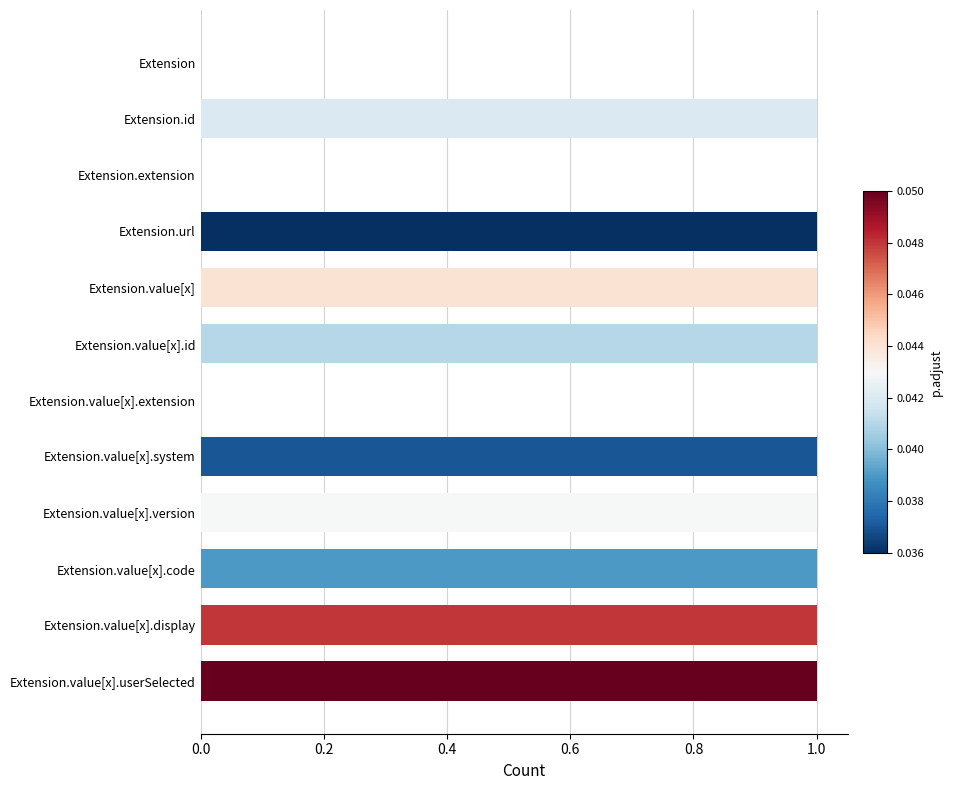

Reading top to bottom, extract all data points from this chart.

Extension=0	Extension.id=1	Extension.extension=0	Extension.url=1	Extension.value[x]=1	Extension.value[x].id=1	Extension.value[x].extension=0	Extension.value[x].system=1	Extension.value[x].version=1	Extension.value[x].code=1	Extension.value[x].display=1	Extension.value[x].userSelected=1